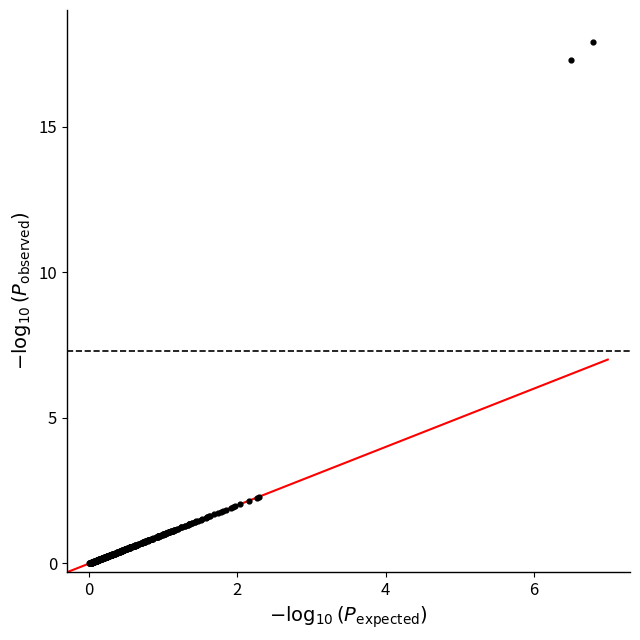

What is the range of Y values (max minus min)?

17.9